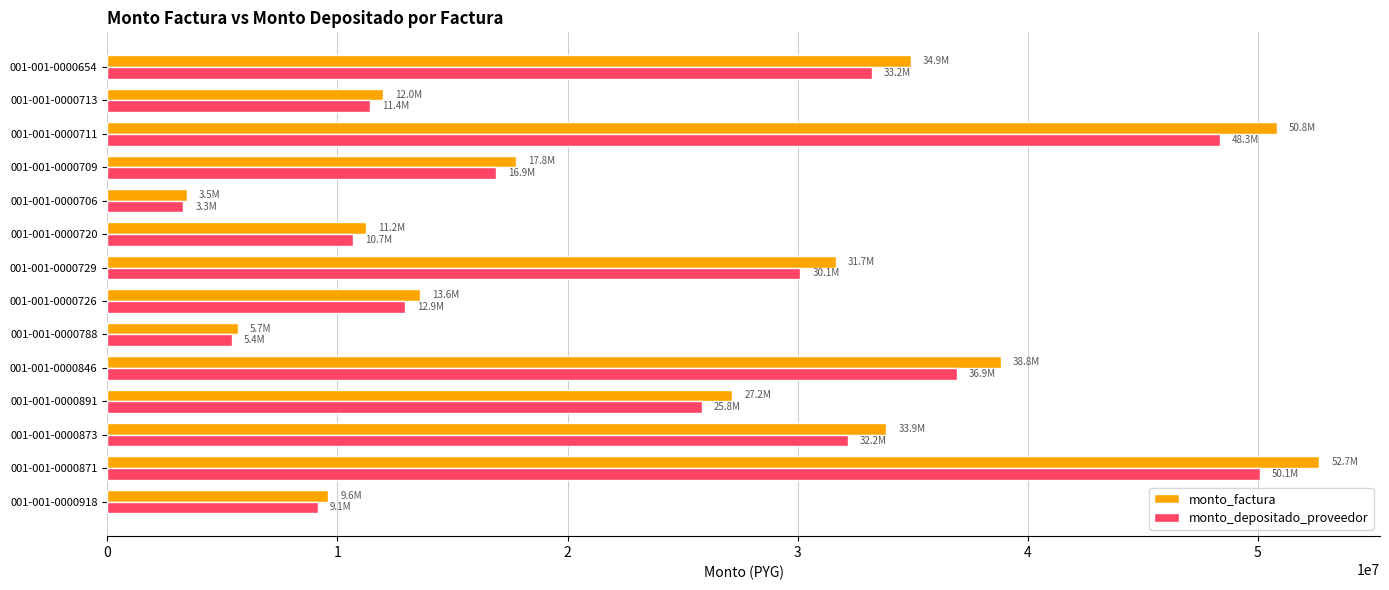

At which label is monto_depositado_proveedor closest to 26694060?

001-001-0000891